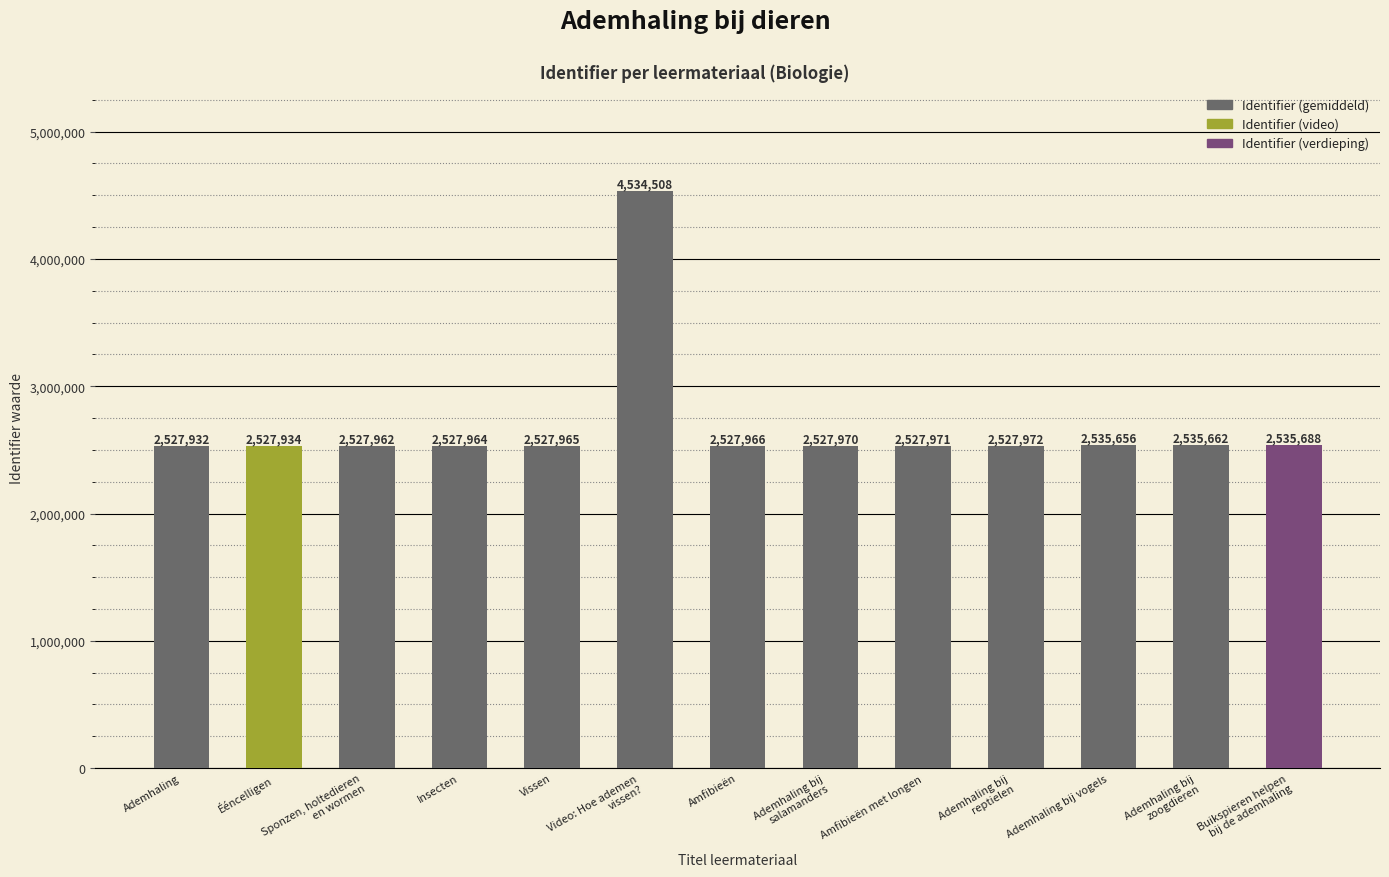

What is the value of the 4th bar from the left?

2527964